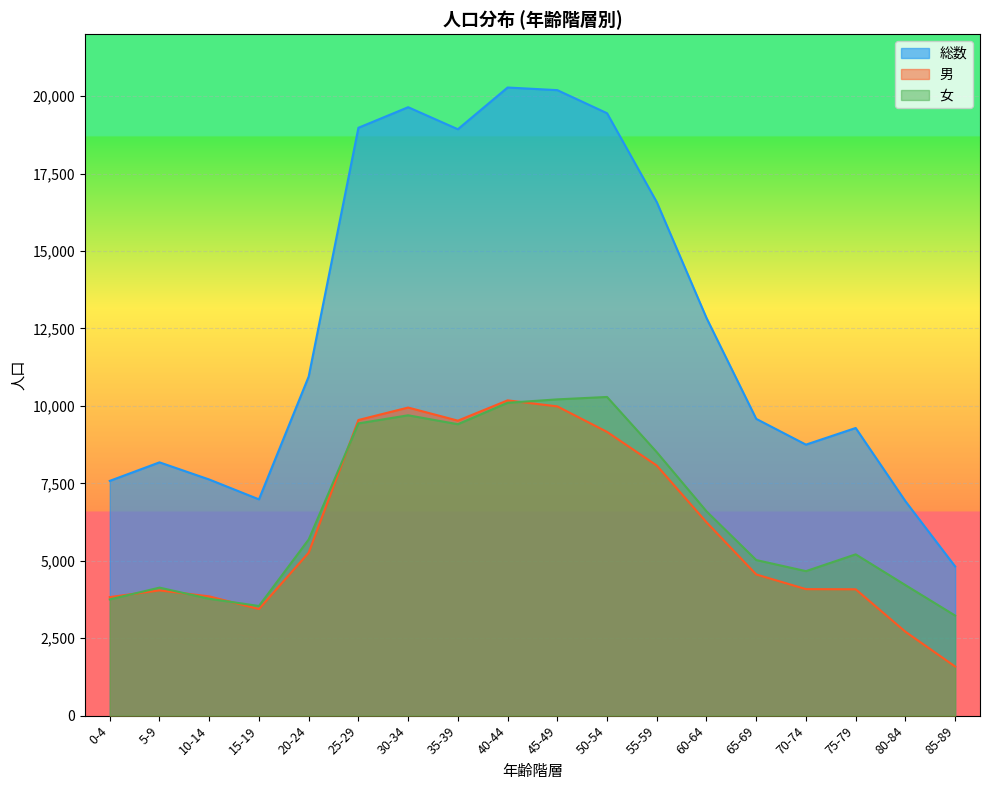

Reading right to left, extract all data points from this chart.

総数: 4817	6923	9286	8749	9581	12838	16579	19448	20193	20278	18931	19642	18978	10948	6982	7623	8177	7579
男: 1586	2709	4079	4084	4558	6242	8074	9160	9983	10178	9523	9946	9544	5261	3442	3850	4044	3827
女: 3231	4214	5207	4665	5023	6596	8505	10288	10210	10100	9408	9696	9434	5687	3540	3773	4133	3752